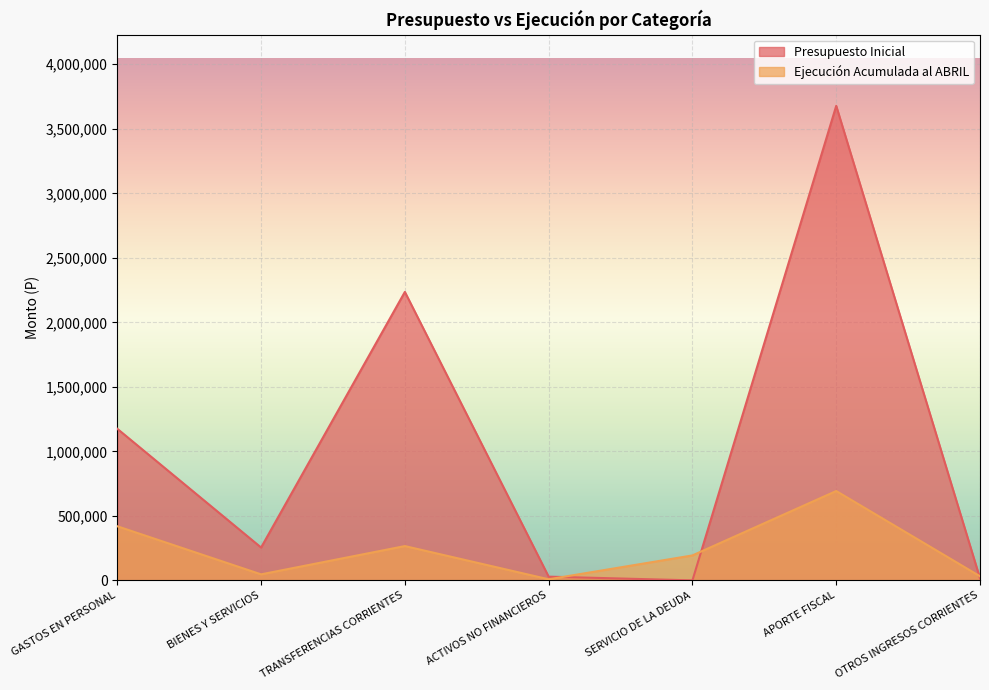

Where is the first local maximum for Presupuesto Inicial?

TRANSFERENCIAS CORRIENTES